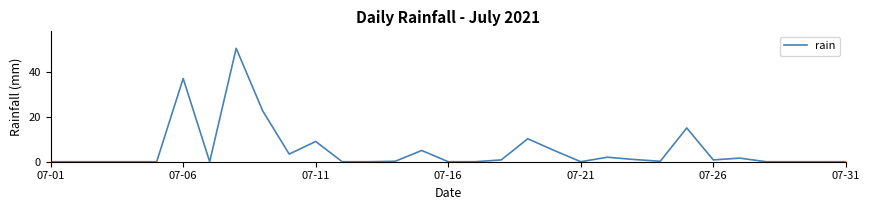

Does the chart have visible grid lines?

No